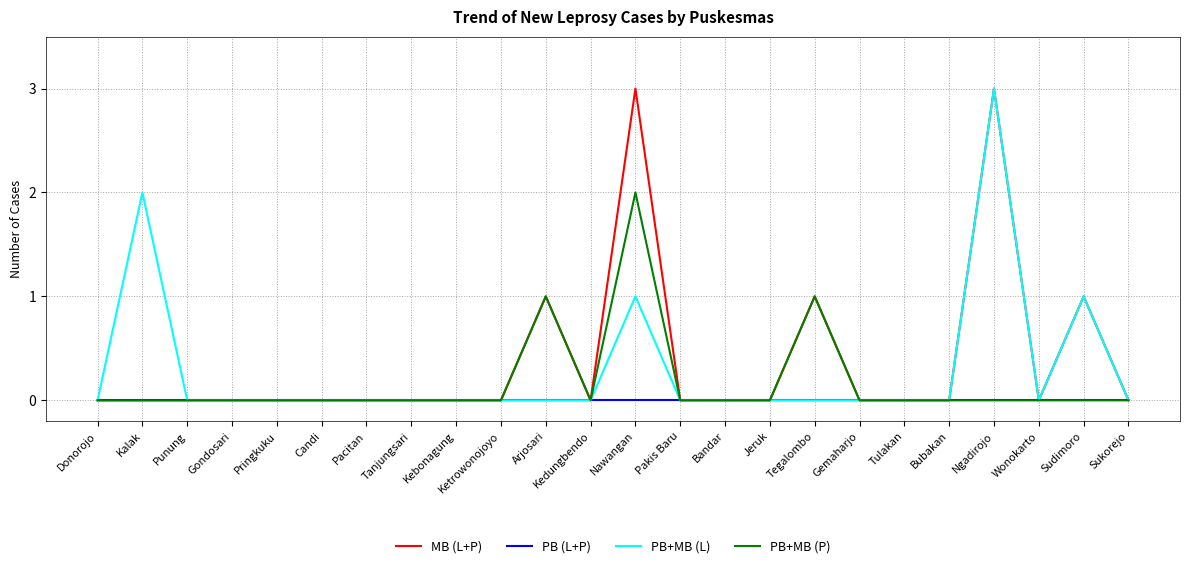

True or false: PB+MB (P) has a value of 2 at Nawangan.

True